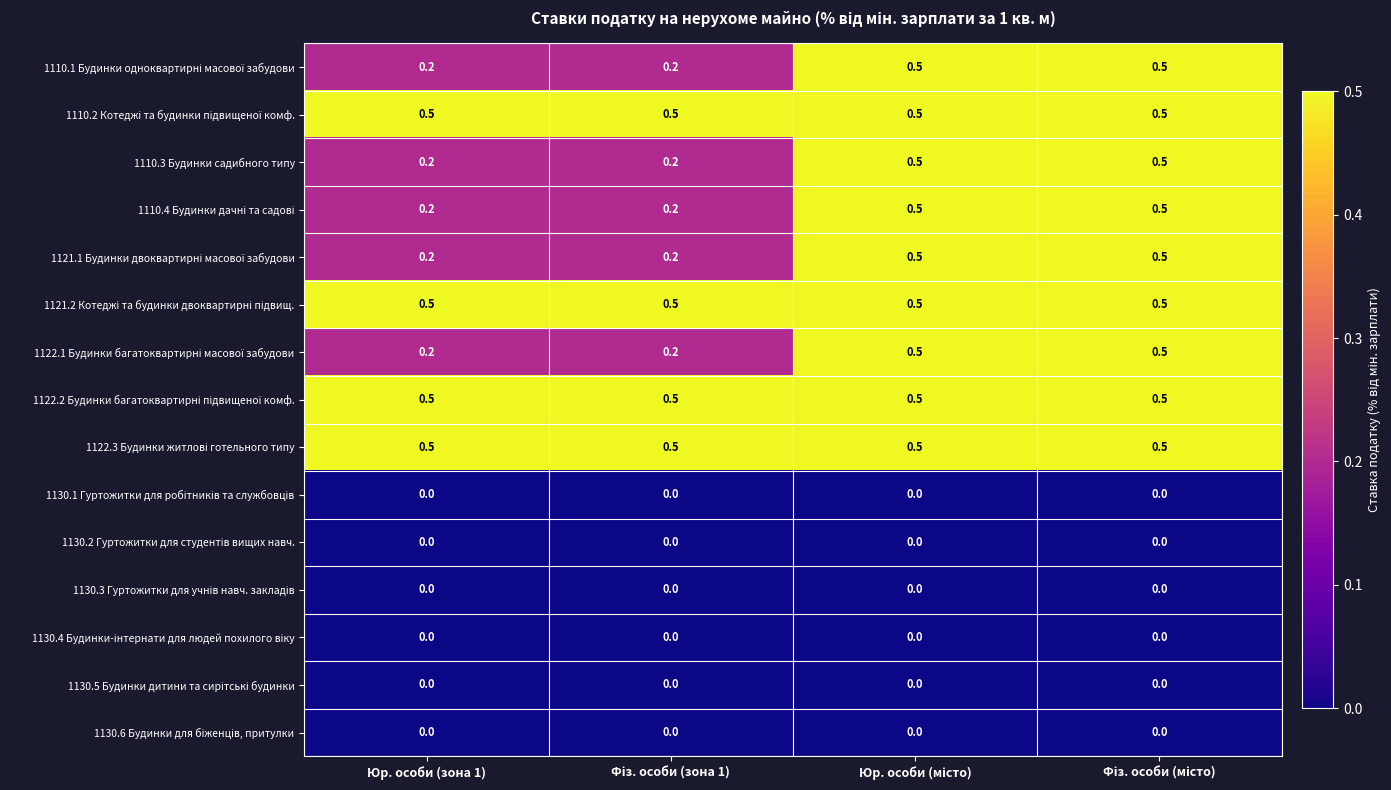

What is the greatest value displayed?

0.5